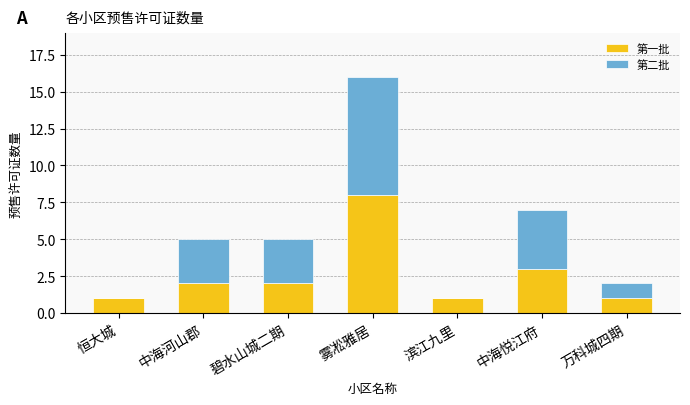

The value of 第一批 at 滨江九里 is 1. True or false?

True